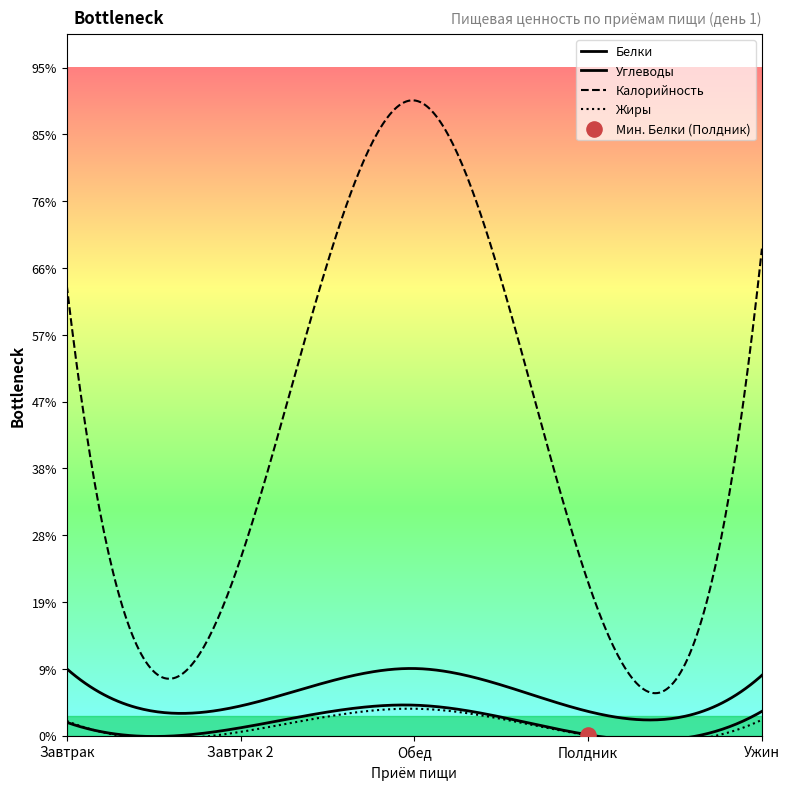

At how many categories does at least one series exceed 602?

3